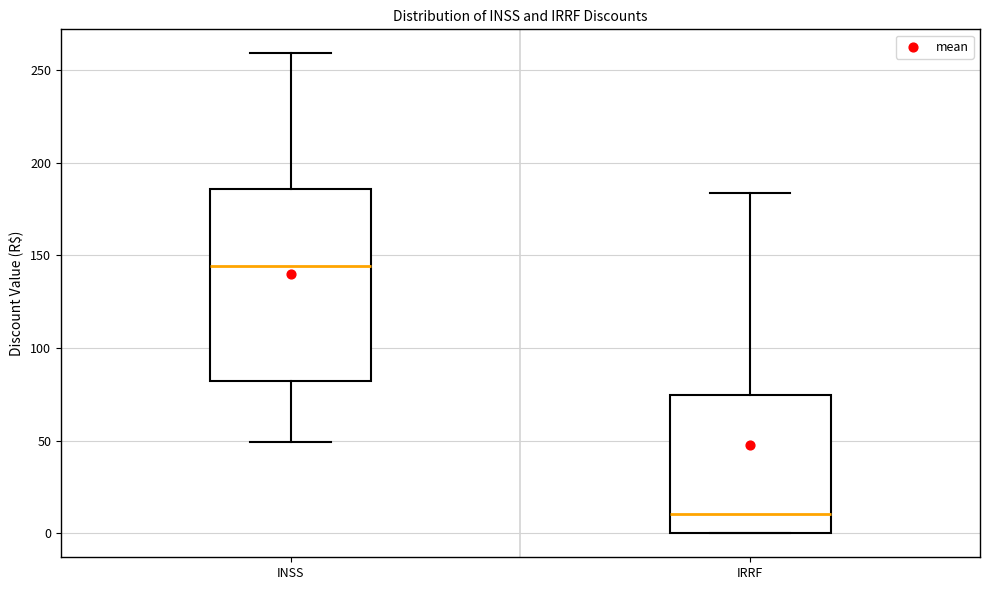

Reading left to right, transcribe this box plot: for each box, give where its median line is, the range the box spans, and where its two whiskers end, as read against the y-axis. The values are not printed on the chart, so give them approximately, as read against the axis.

INSS: median 145, box 80 to 185, whiskers 50 to 260
IRRF: median 10, box 0 to 75, whiskers 0 to 185